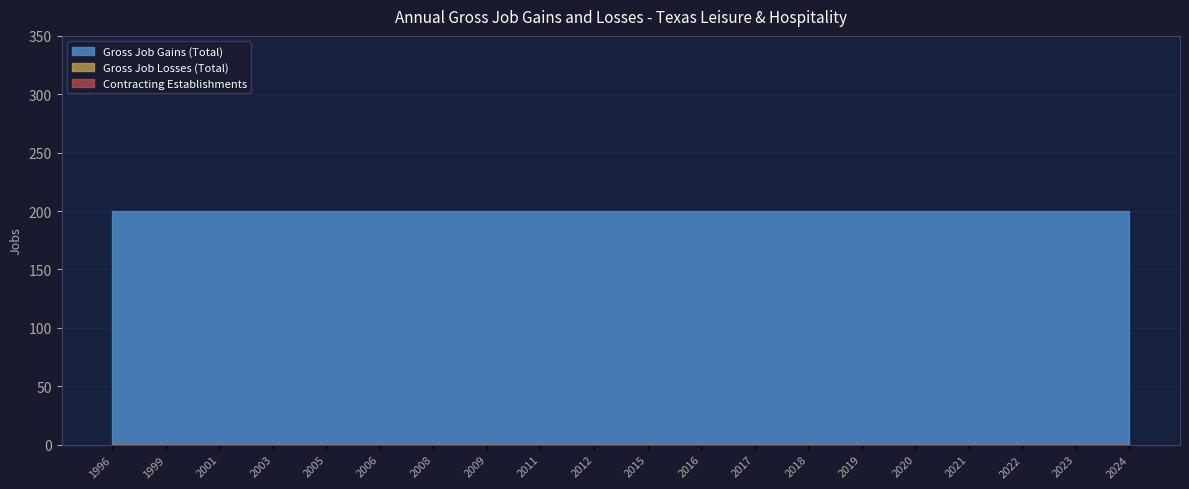

Where is Contracting Establishments nearest to the value 0?

1996